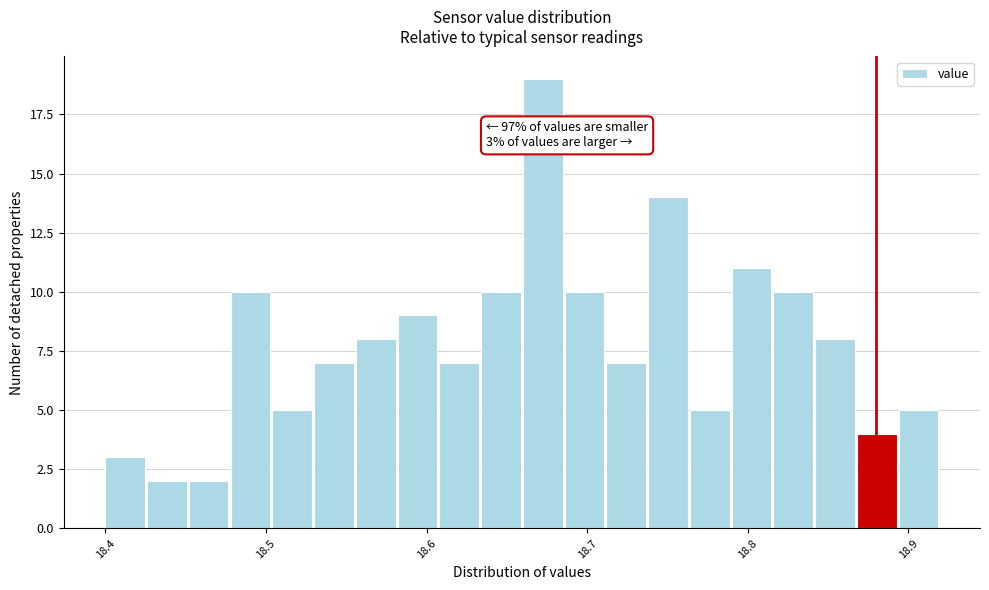

Read against the x-axis, roughly where is the centre of the tallest bar?

18.67